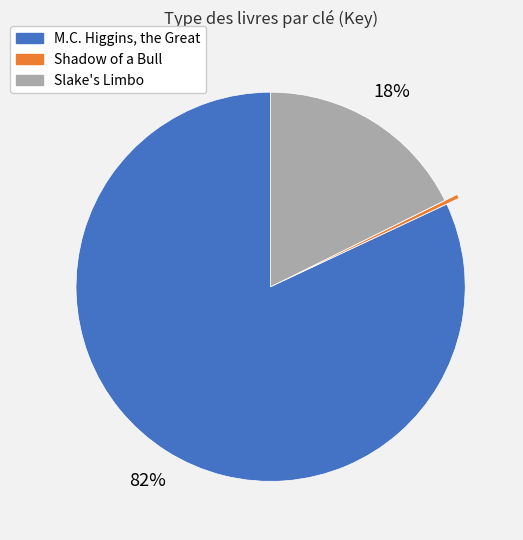

To the nearest percent, what is the difference between the largest and smallest slice percentages?

82%